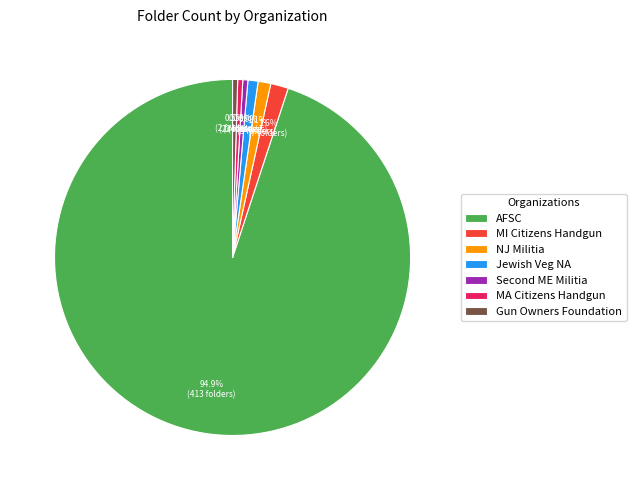

What portion of the pie excludes Gun Owners Foundation?

99.5%